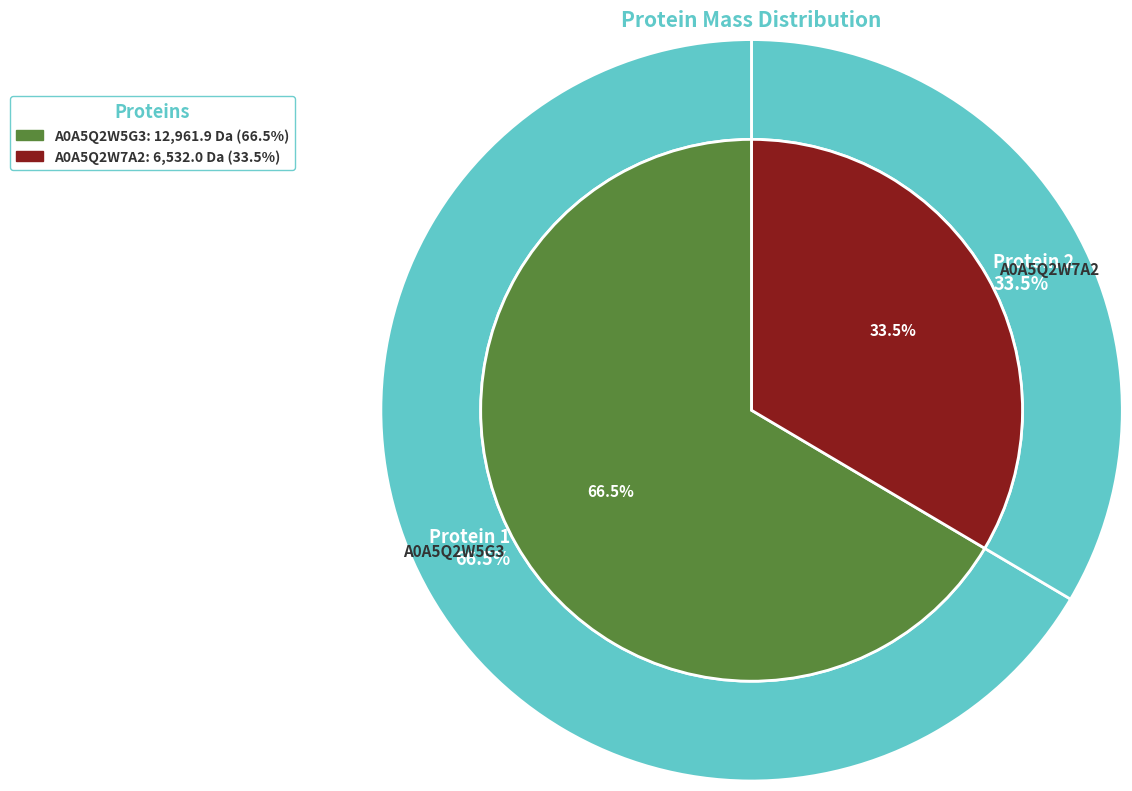

Combined, do A0A5Q2W7A2 and A0A5Q2W5G3 account for over 50%?

Yes